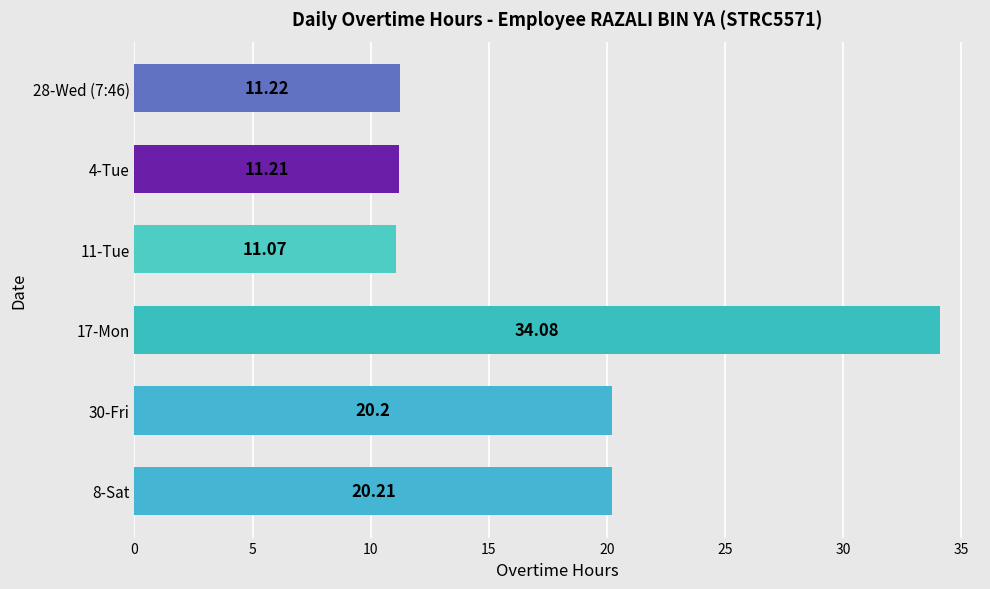

List the labels in order of value, smallest first.

11-Tue, 4-Tue, 28-Wed (7:46), 30-Fri, 8-Sat, 17-Mon